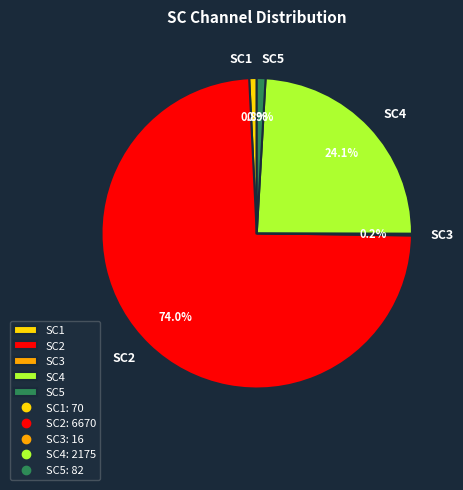

Which has a higher value, SC4 or SC5?

SC4